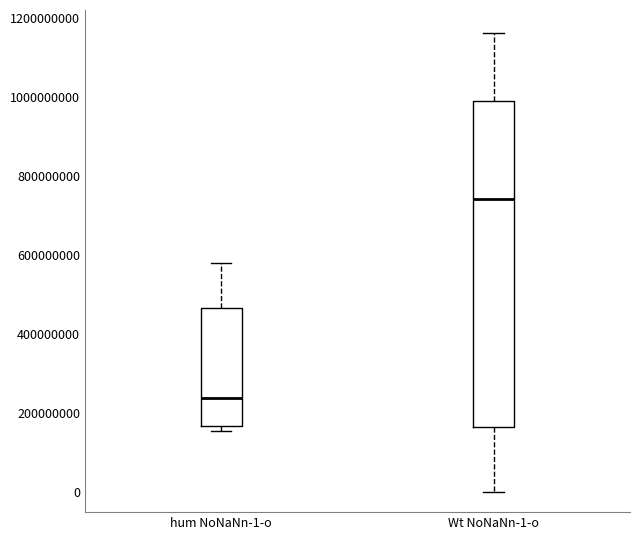

Reading left to right, read every box against the y-axis: the position of its median line, the range the box covers, and the ends of its whiskers. The values are not printed on the chart, so give them approximately, as read against the axis.

hum NoNaNn-1-o: median 240000000, box 160000000 to 460000000, whiskers 160000000 (just below the box's lower edge) to 580000000
Wt NoNaNn-1-o: median 740000000, box 160000000 to 1000000000, whiskers 0 to 1160000000